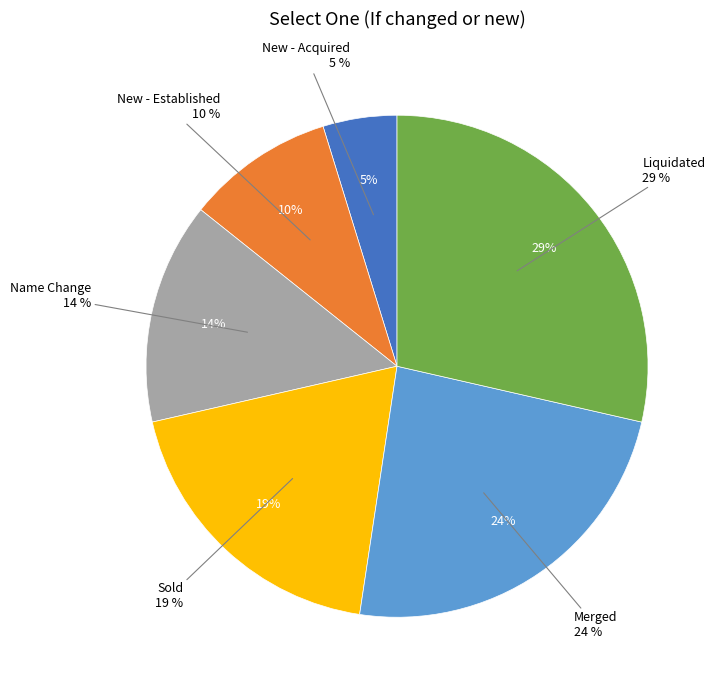

Do New - Established and Merged together represent more than half of the pie?

No